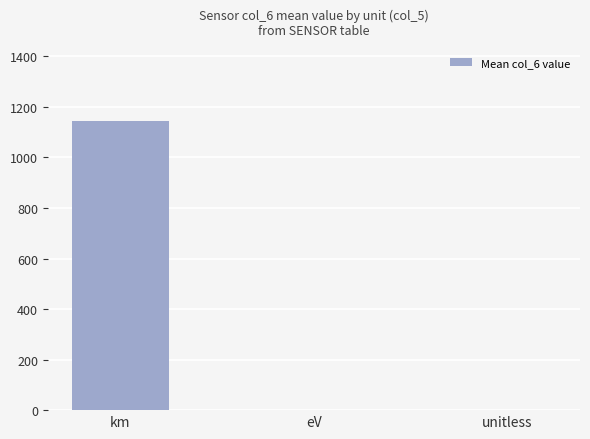

True or false: the data shows 359.1 at km.

False